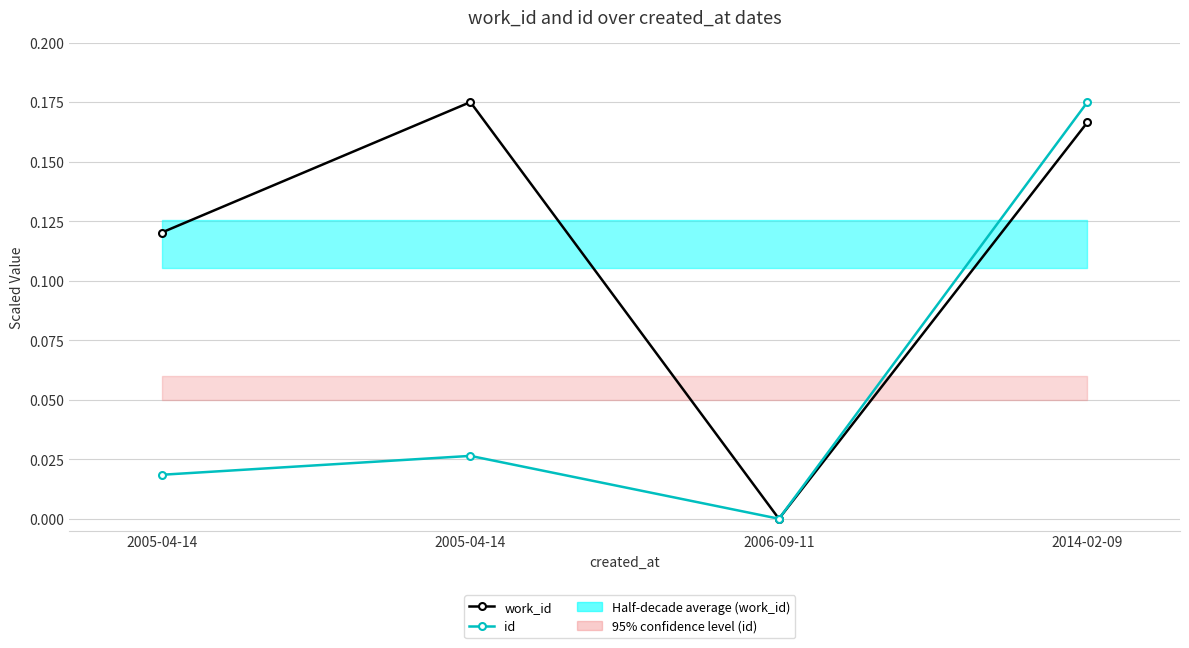

List the series in order of their overall mean, lowest first.

id, work_id